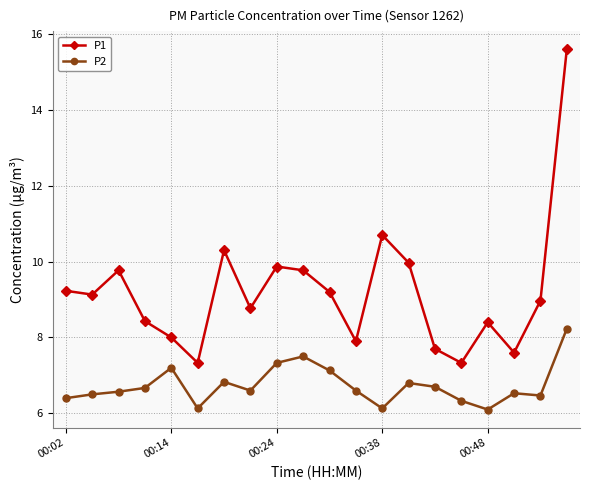

List the series in order of their overall mean, lowest first.

P2, P1